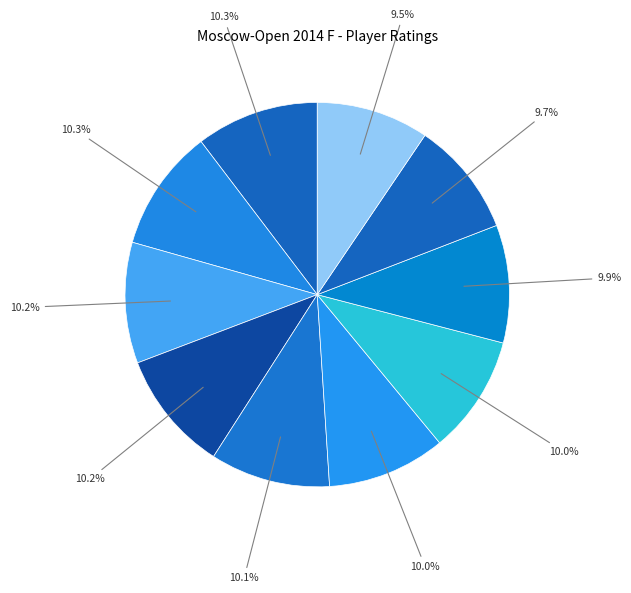

Is there any slice that represents more than half of the pie?

No